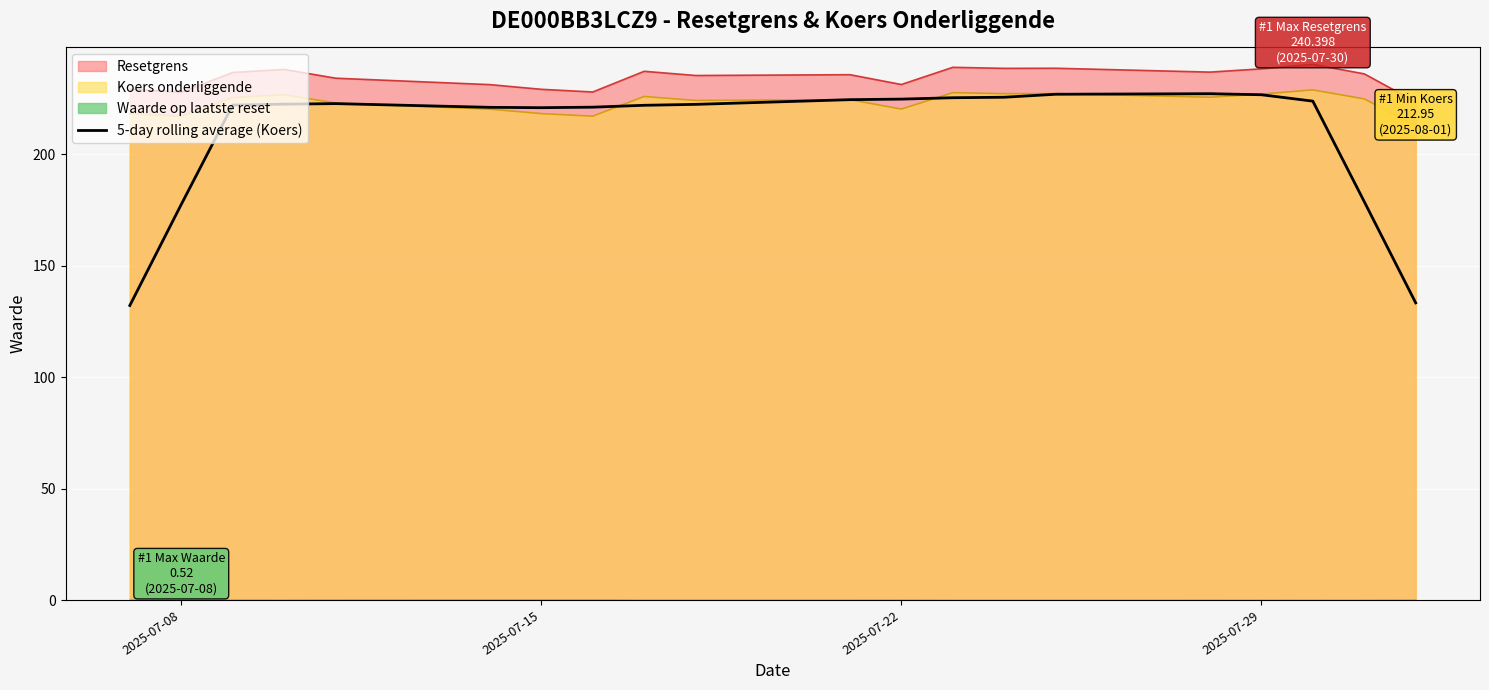

True or false: 5-day rolling average (Koers) and Resetgrens cross at least once.

False